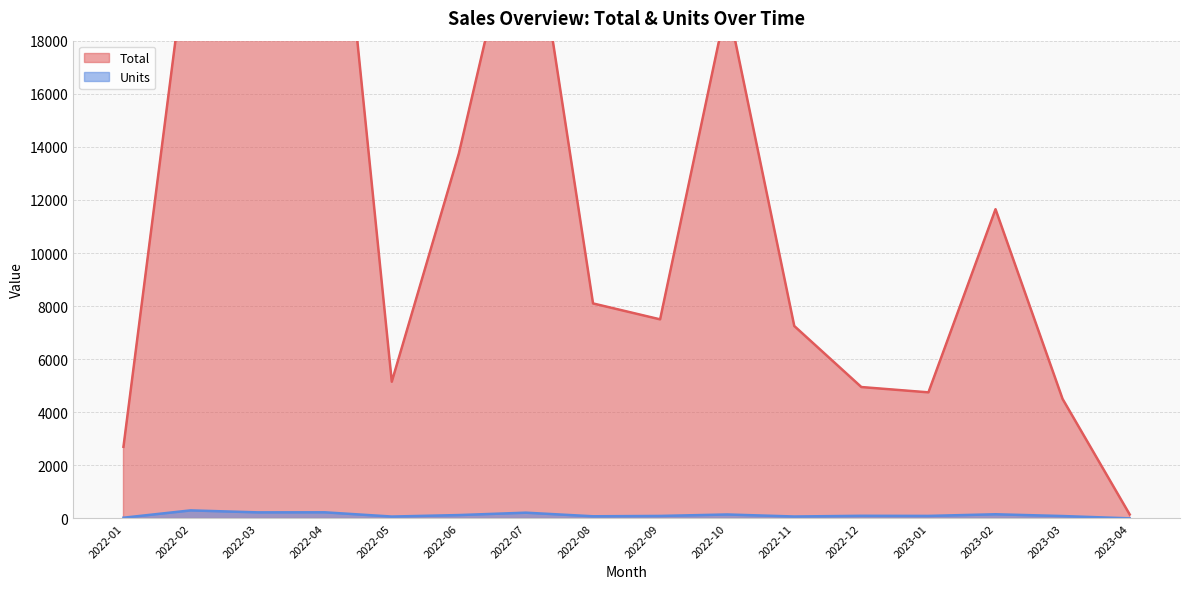

The Units series shows 3 at 2023-04. True or false?

True